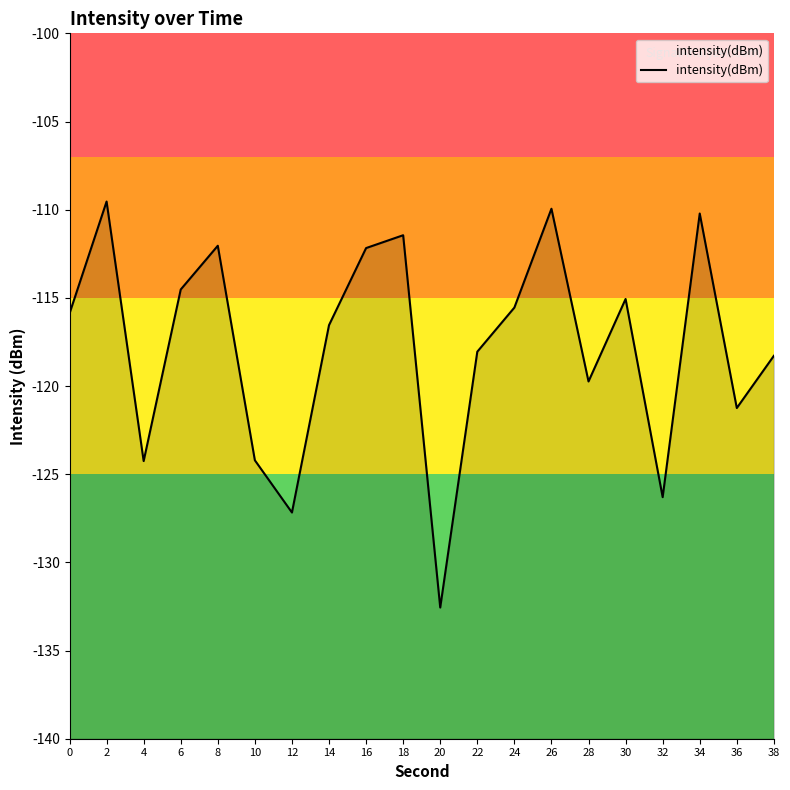

Which label corresponds to the smallest value in the chart?

20